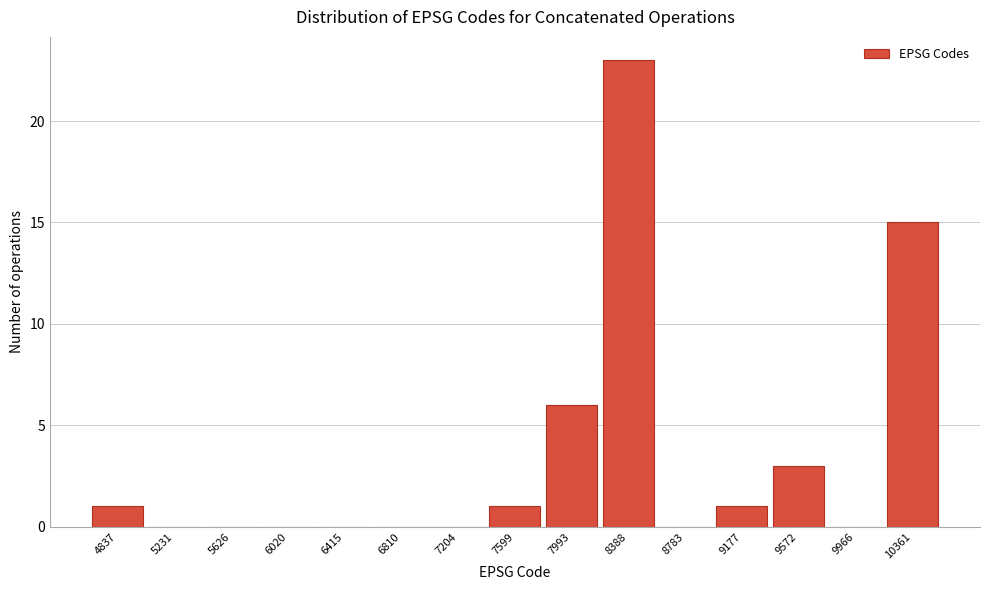

Reading left to right, transcribe all the data shown in this chart.

4837=1	5231=0	5626=0	6020=0	6415=0	6810=0	7204=0	7599=1	7993=6	8388=23	8783=0	9177=1	9572=3	9966=0	10361=15